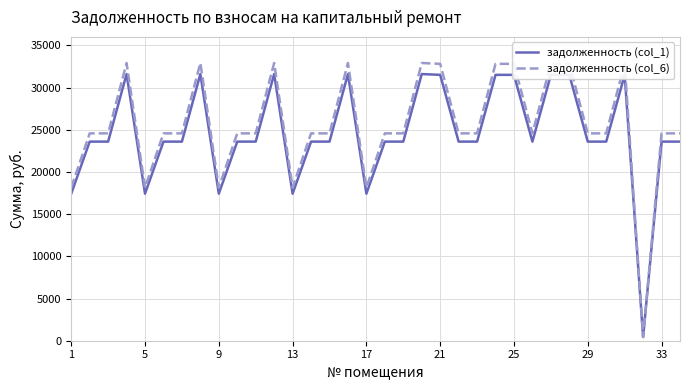

Count the number of data series in this chart.

2